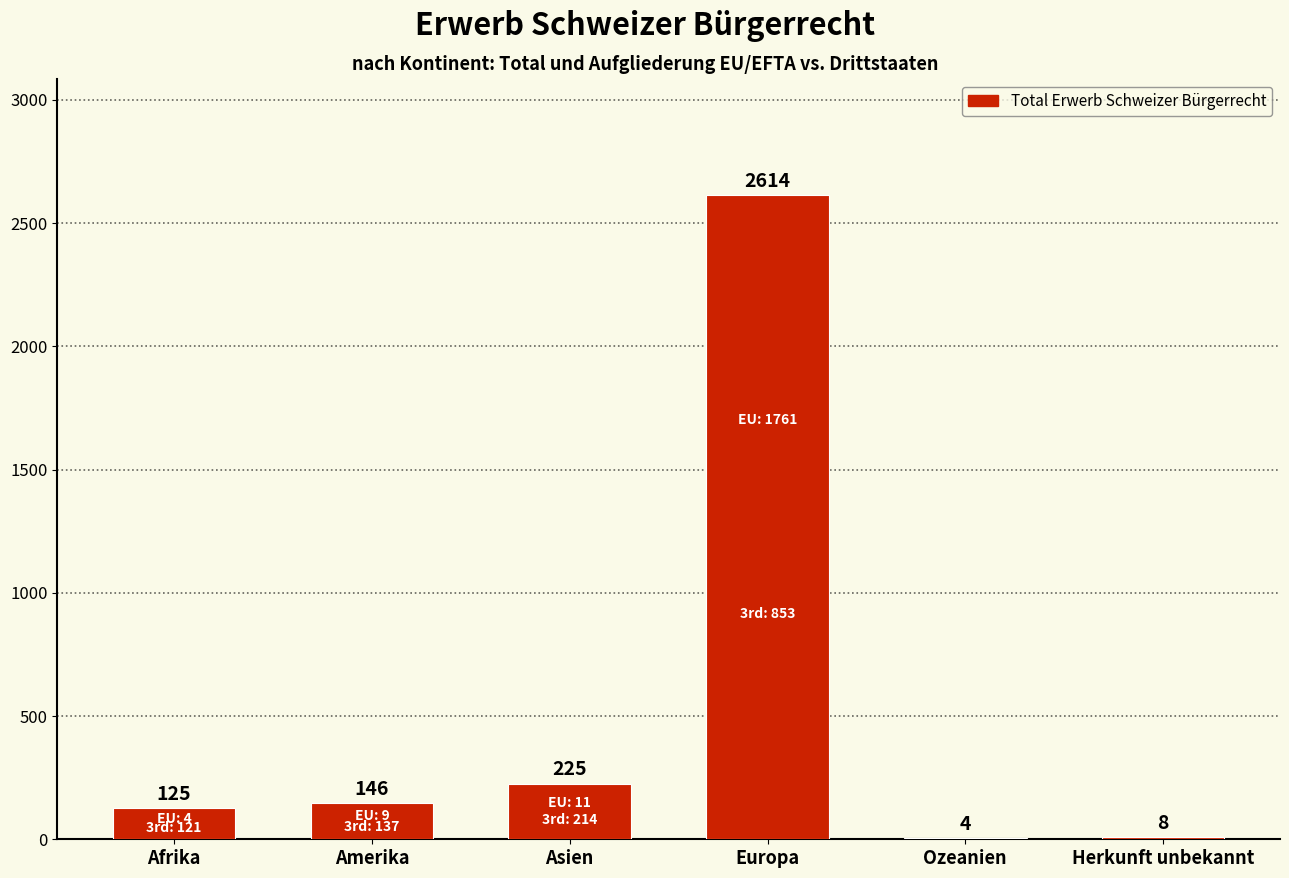

Reading left to right, transcribe all the data shown in this chart.

125	146	225	2614	4	8